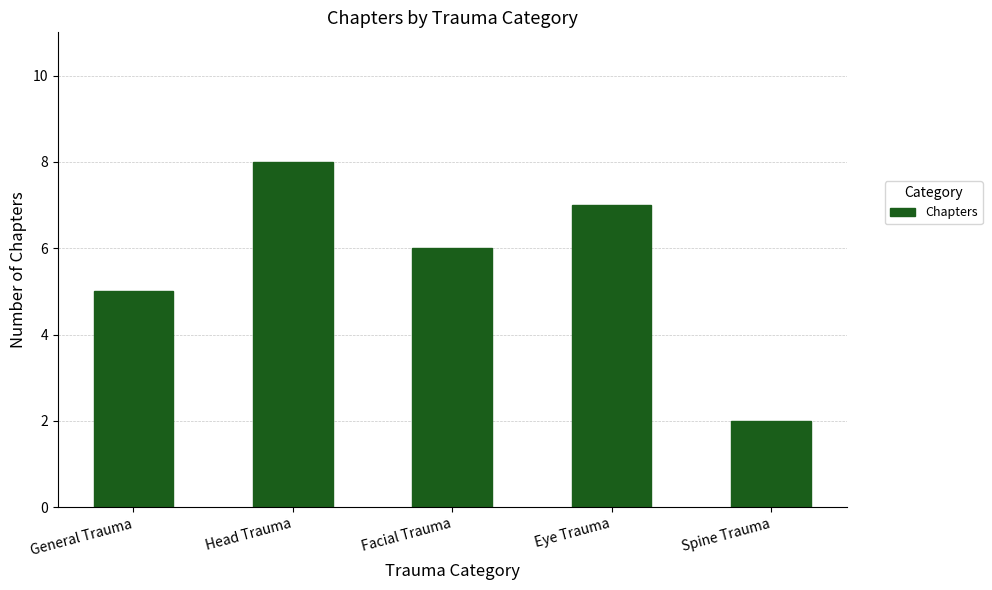

What is the sum of the values at Facial Trauma and General Trauma?

11